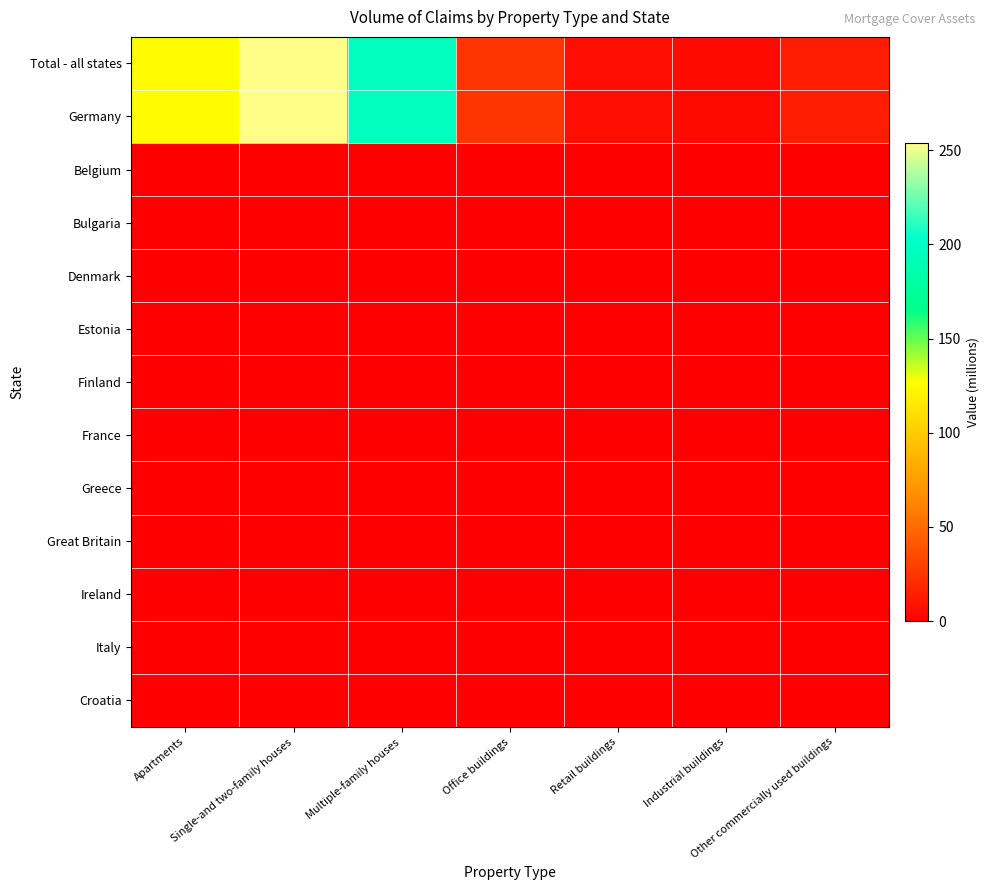

Which series has the largest range (max minus min)?

Total - all states